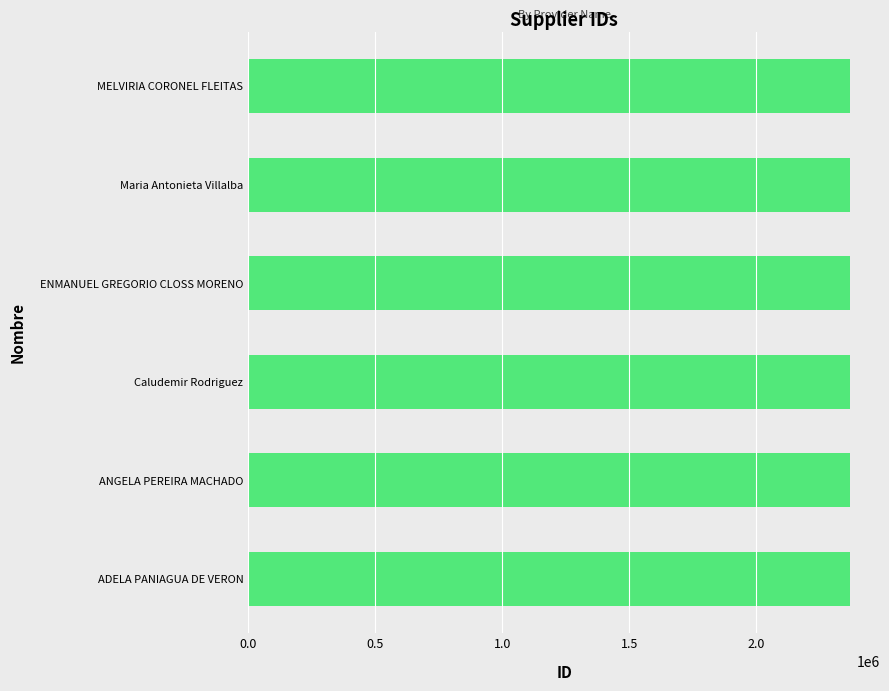

Are the bars horizontal?

Yes